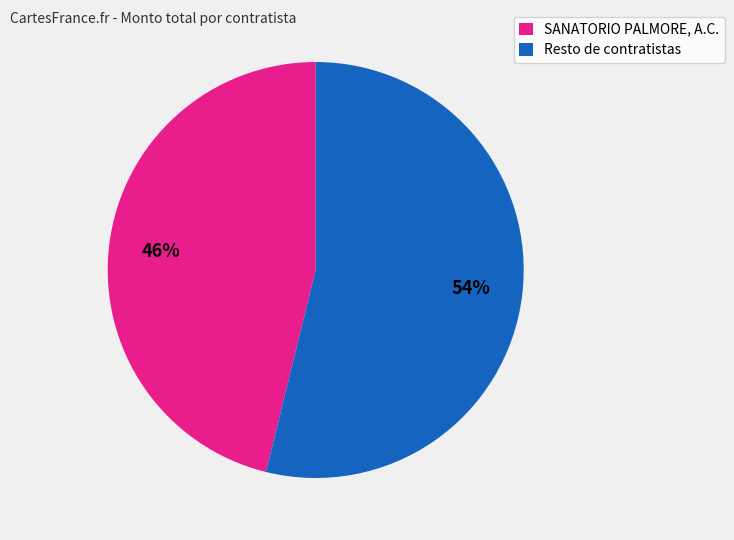

To the nearest percent, what is the difference between the largest and smallest slice percentages?

8%